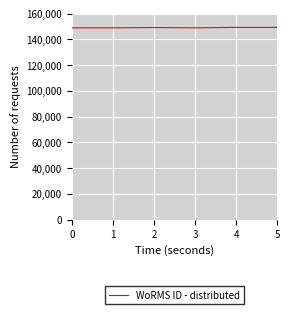

What is the ratio of the value at 5 to the value at 1?

1.0